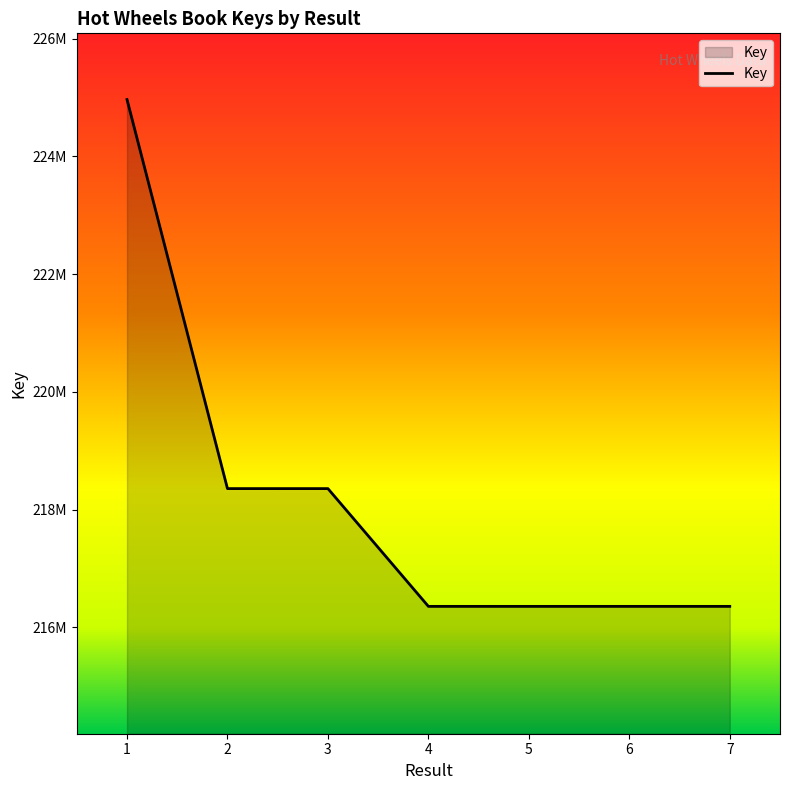

What value does the data have at 1?

224965790